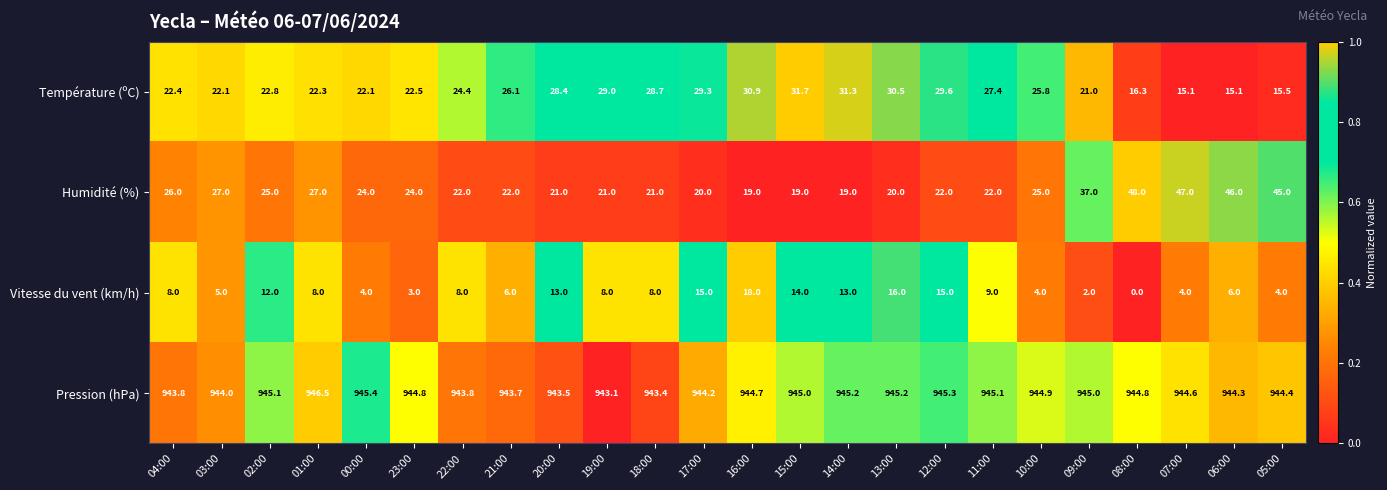

At which category is the sum across all series the highest?

16:00